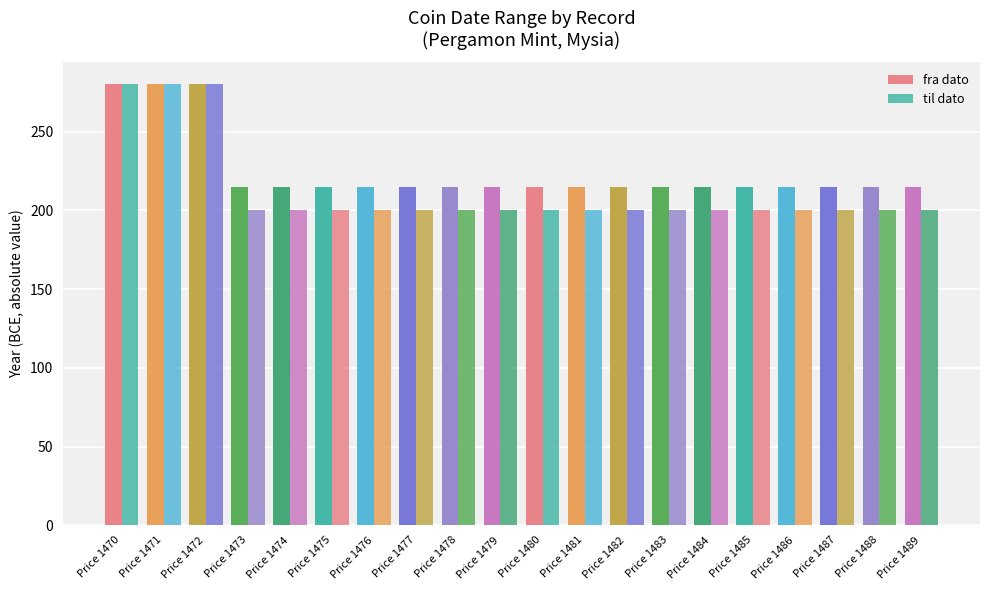

Count the number of categories in the chart.

20